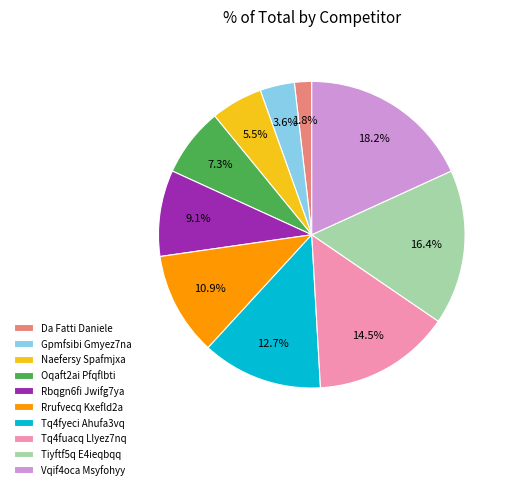

Which has a higher value, Tiyftf5q E4ieqbqq or Rrufvecq Kxefld2a?

Tiyftf5q E4ieqbqq